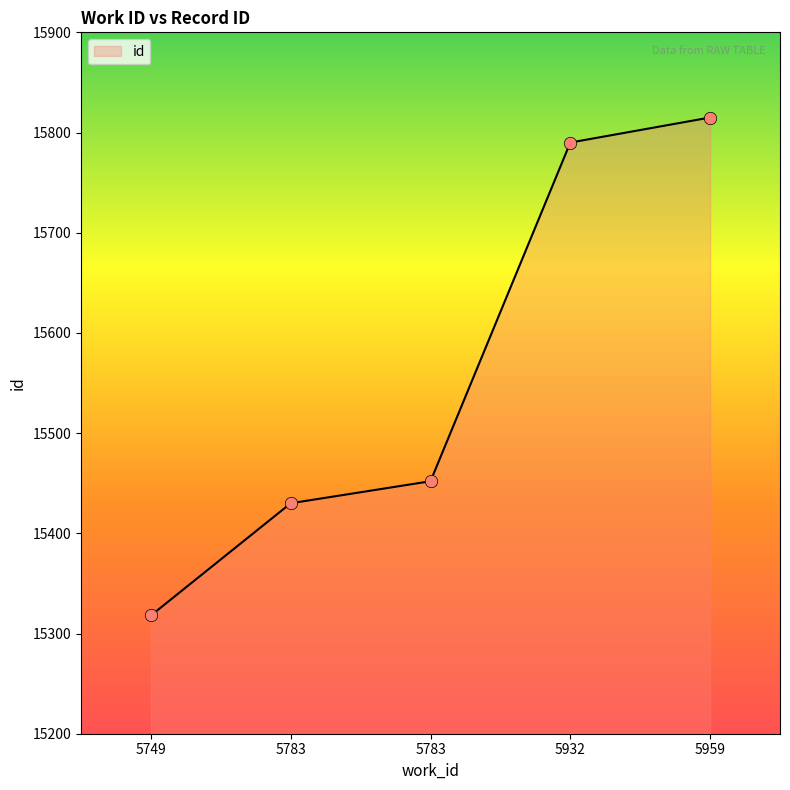

Between 5783 and 5783, which is larger?

5783